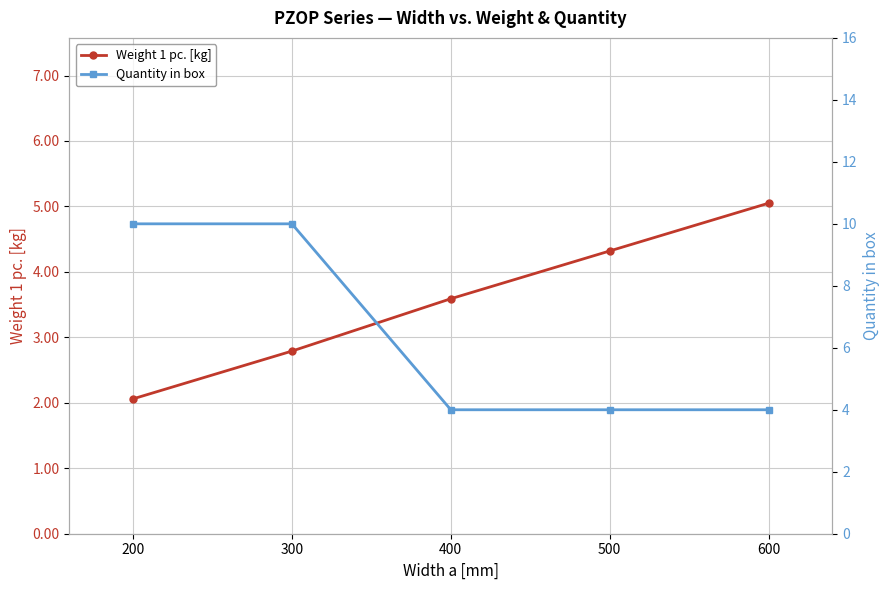

How many data points in Weight 1 pc. [kg] are less than 3?

2